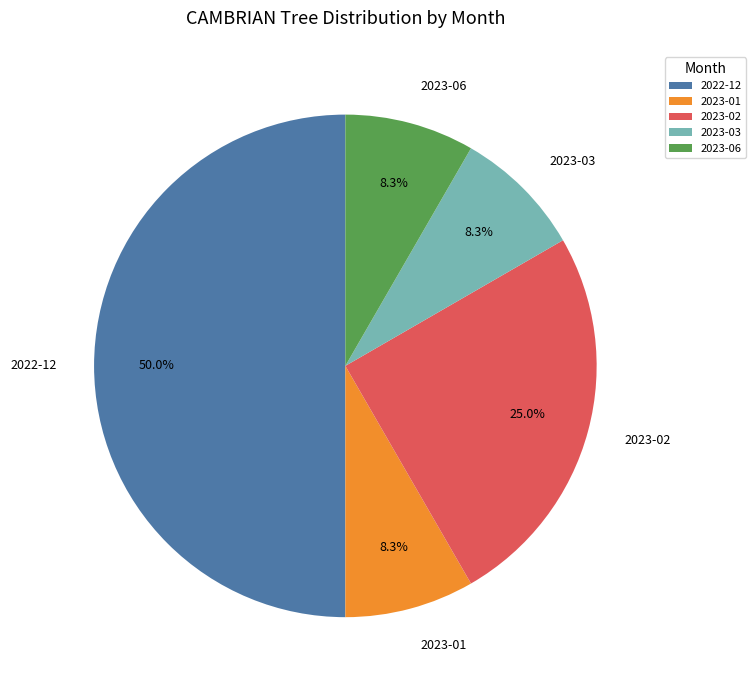

What is the largest slice in the pie chart?

2022-12